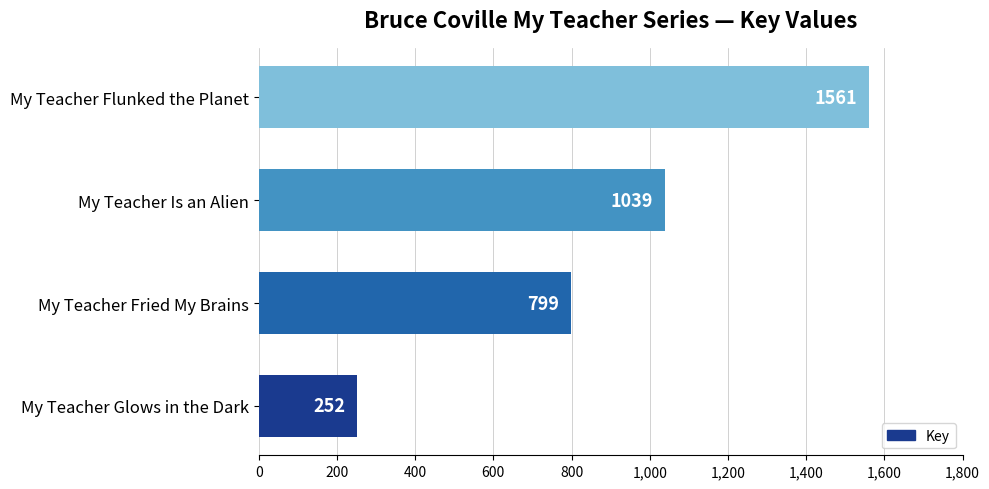

What is the difference between the maximum and minimum values?

1309